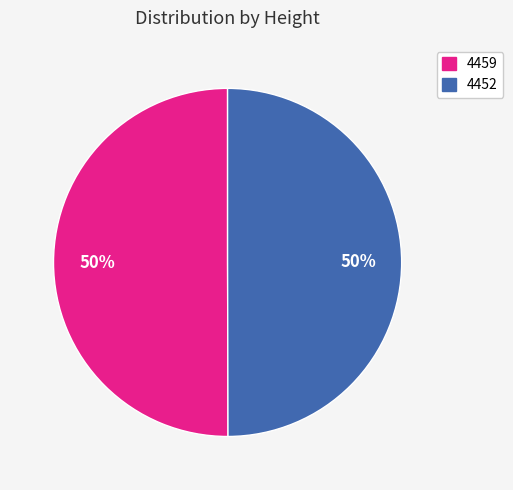

Approximately how many times larger is the value at 4459 compared to 4452?

1.0